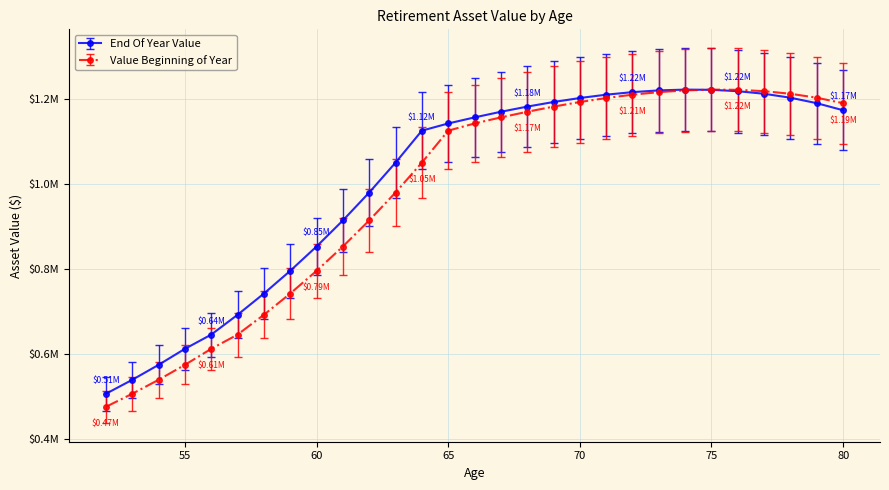

Rank the series by their maximum value, from lowest to highest.

End Of Year Value, Value Beginning of Year